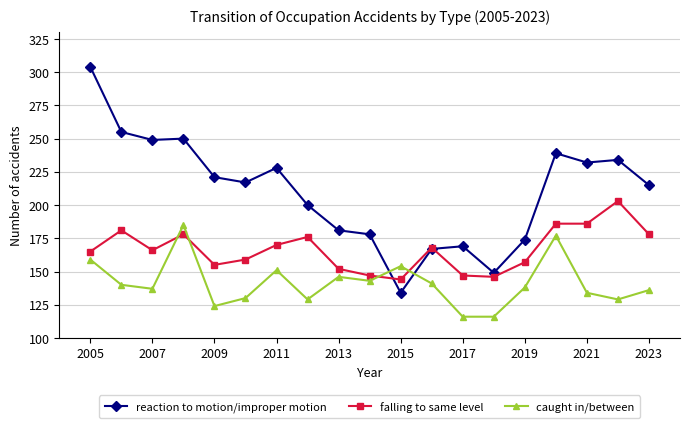

What are all the series names shown in the legend?

reaction to motion/improper motion, falling to same level, caught in/between